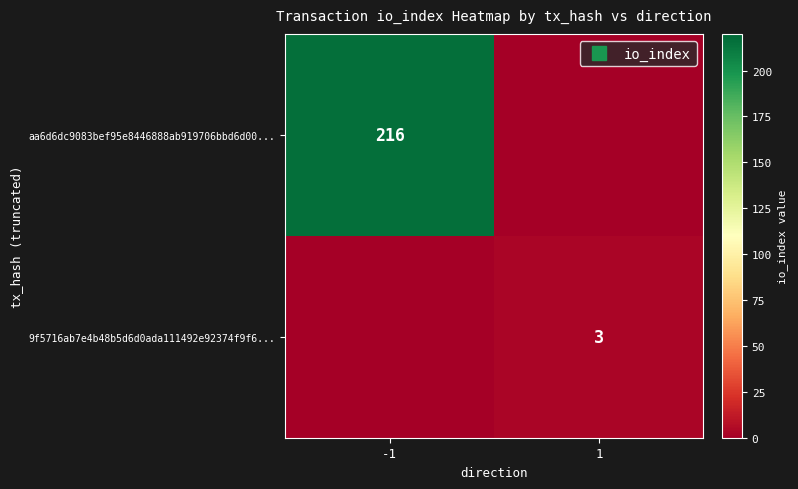

How many values in 9f5716ab7e4b48b5d6d0ada111492e92374f9f6... are above zero?

1